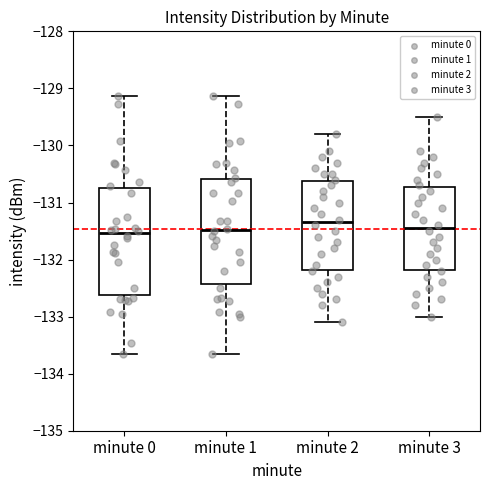

Reading left to right, read every box against the y-axis: the position of its median line, the range the box covers, and the ends of its whiskers. The values are not printed on the chart, so give them approximately, as read against the axis.

minute 0: median -131.5, box -132.6 to -130.7, whiskers -133.7 to -129.1
minute 1: median -131.5, box -132.4 to -130.6, whiskers -133.7 to -129.1
minute 2: median -131.3, box -132.2 to -130.6, whiskers -133.1 to -129.8
minute 3: median -131.4, box -132.2 to -130.7, whiskers -133.0 to -129.5